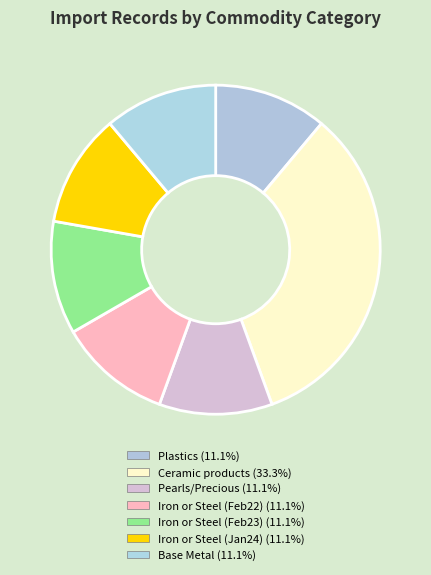

Count the number of slices in the pie.

7